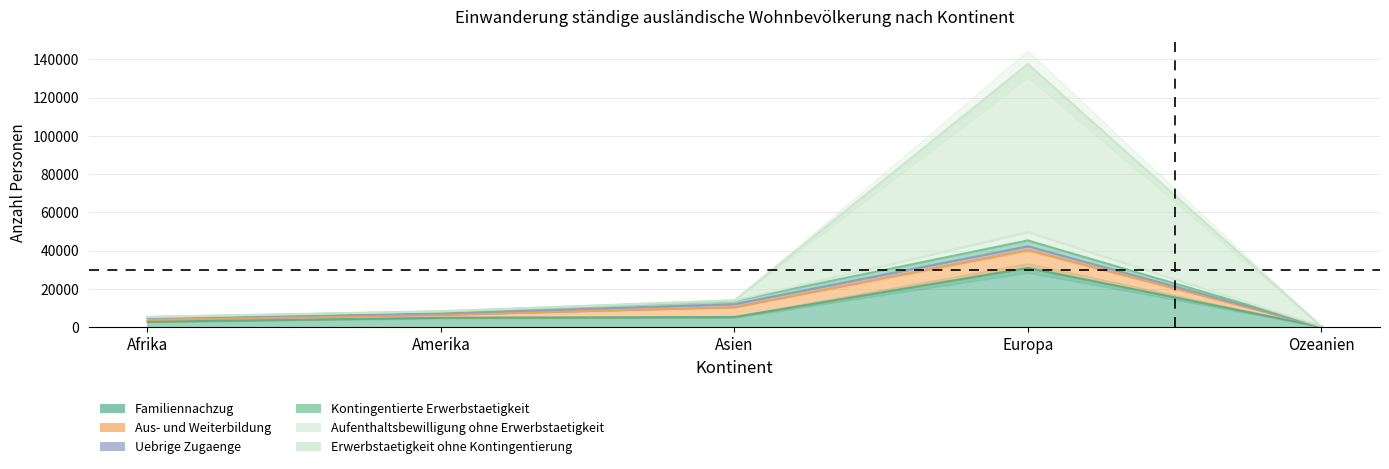

What is the greatest value displayed?

87727